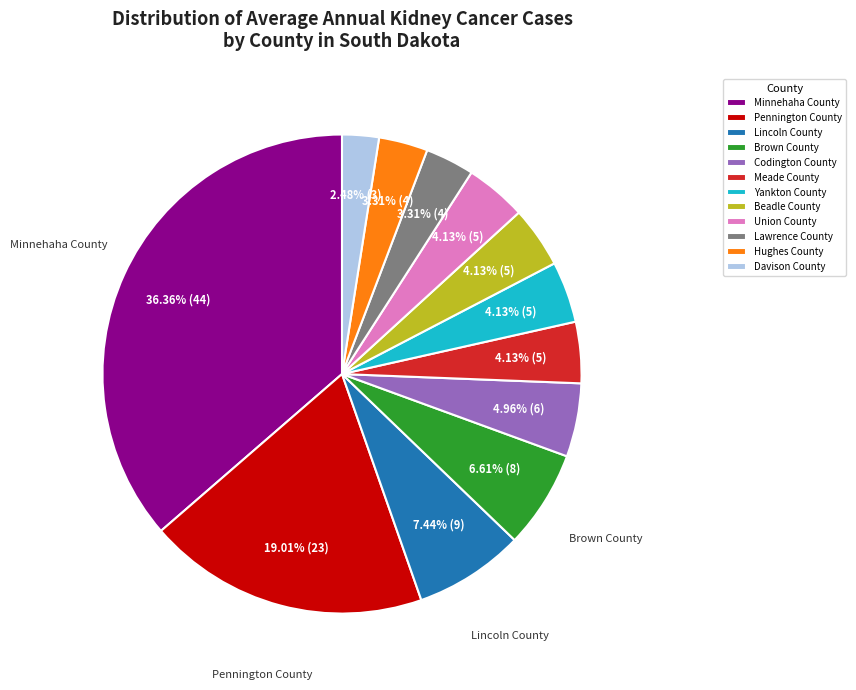

Combined, do Hughes County and Brown County account for over 50%?

No